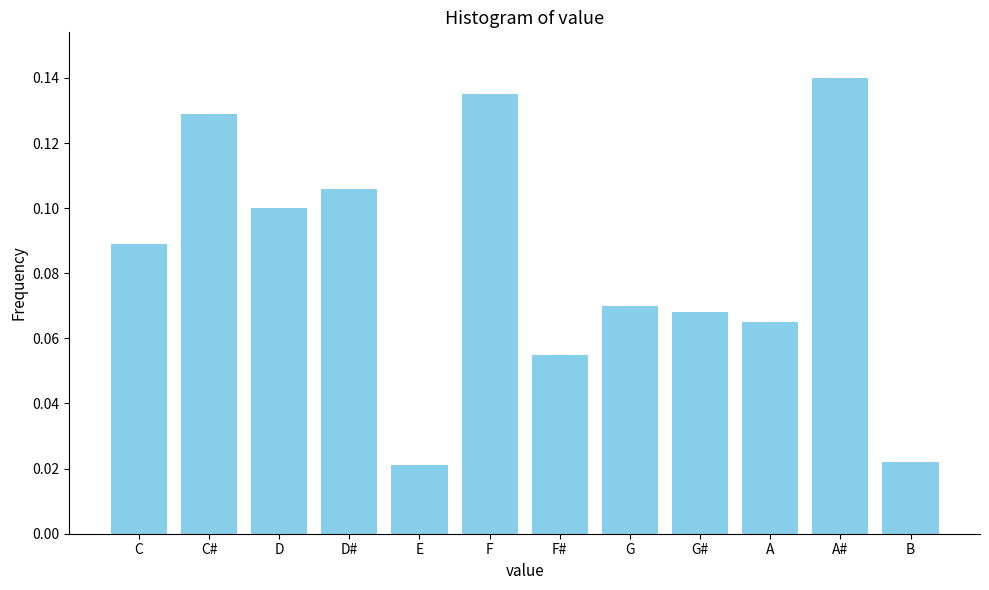

The chart shows a value of 0.0 at C#. True or false?

False